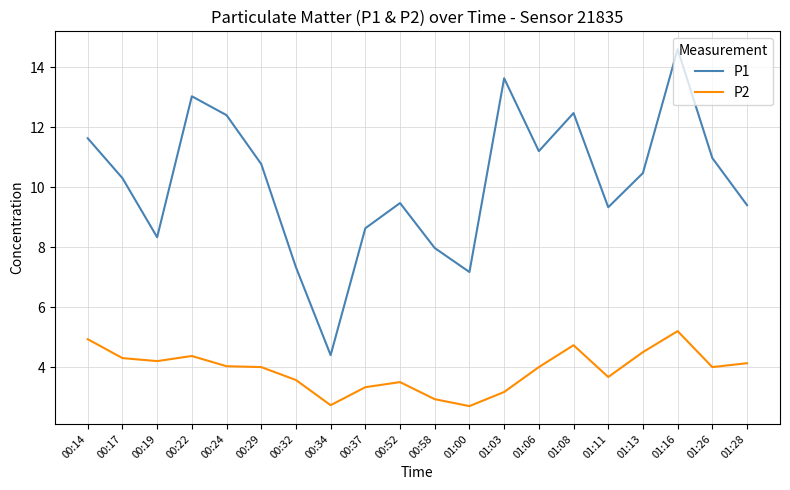

True or false: P1 and P2 cross at least once.

False